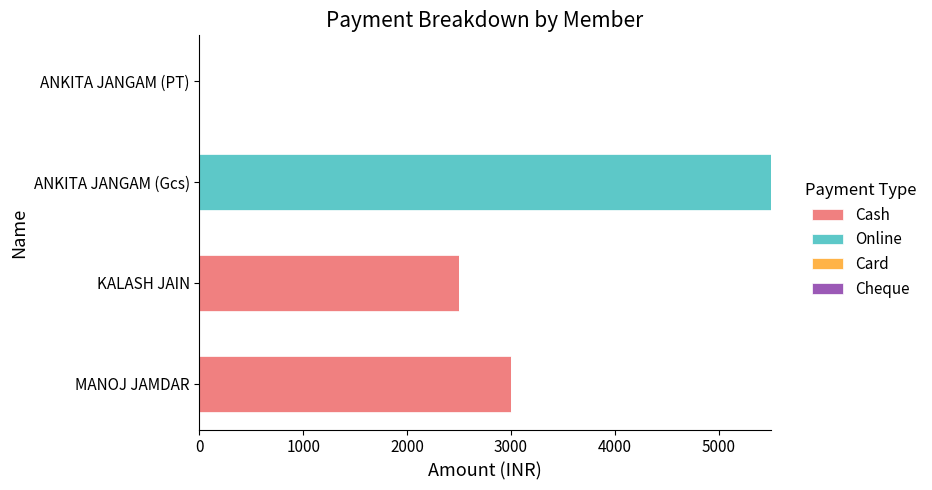

Is it true that Cash equals 0 at ANKITA JANGAM (Gcs)?

True